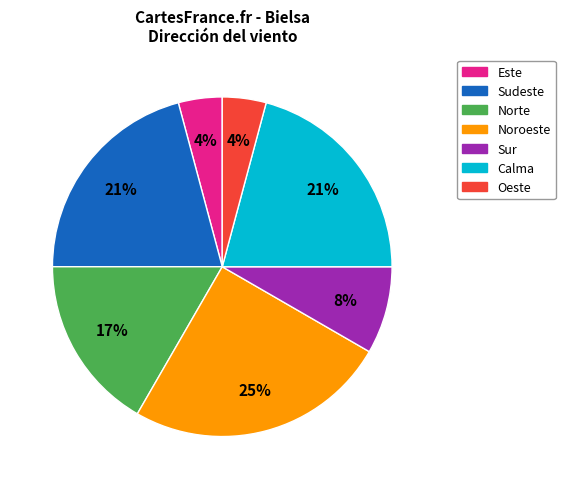

Is there any slice that represents more than half of the pie?

No